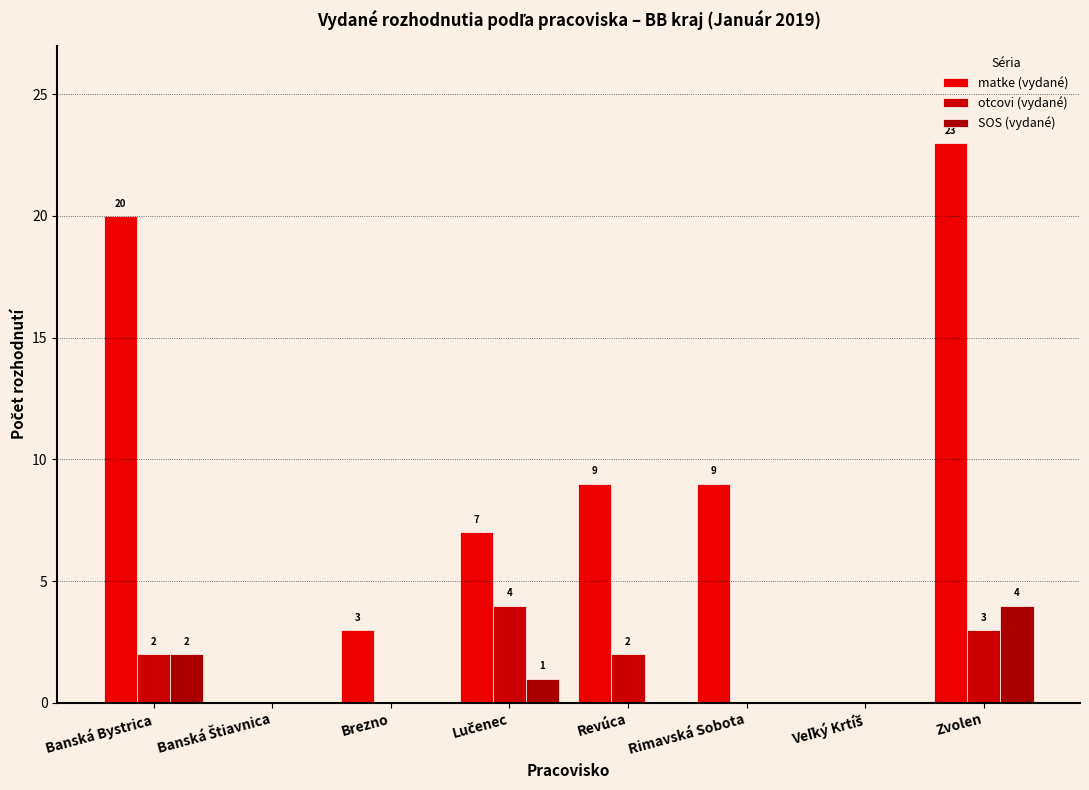

What are all the series names shown in the legend?

matke (vydané), otcovi (vydané), SOS (vydané)